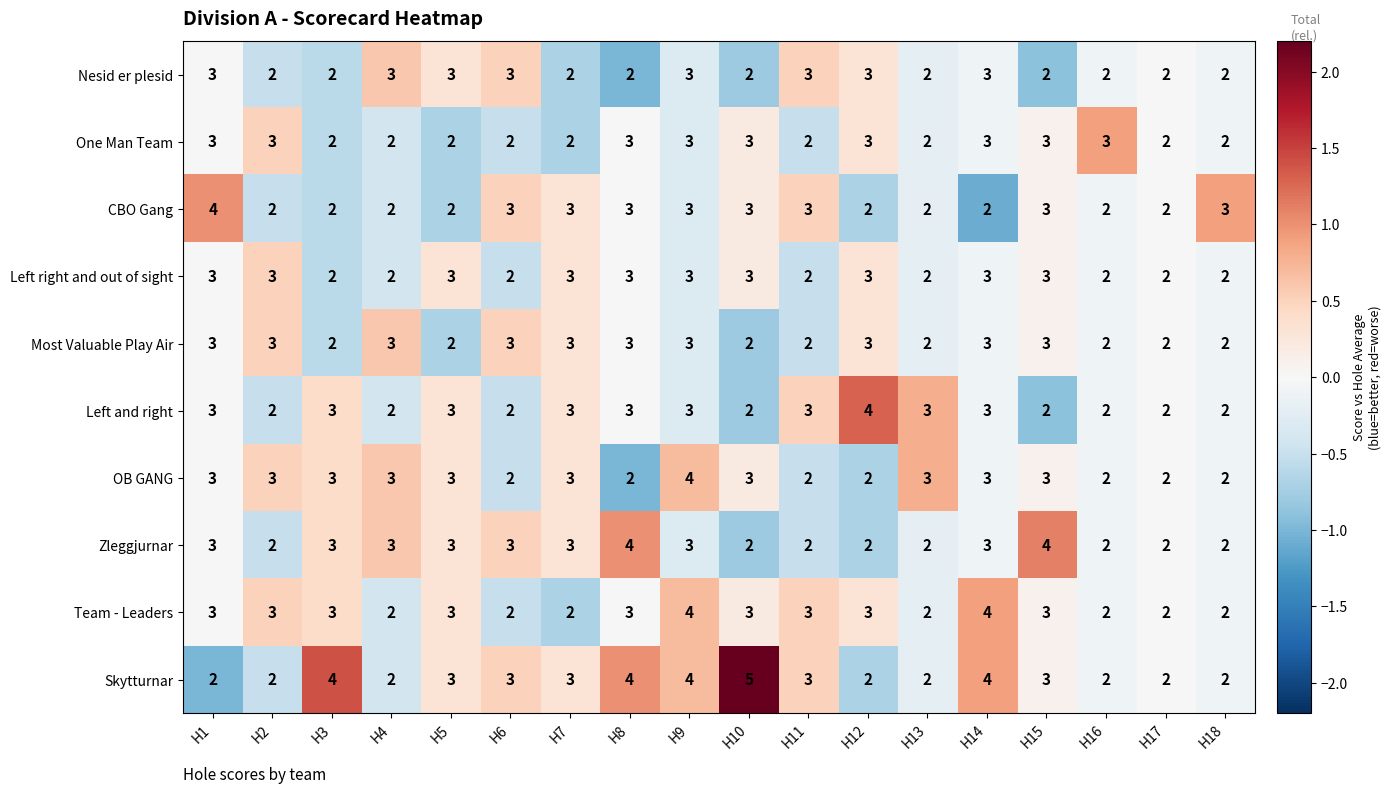

At which label does Skytturnar reach its peak?

H10